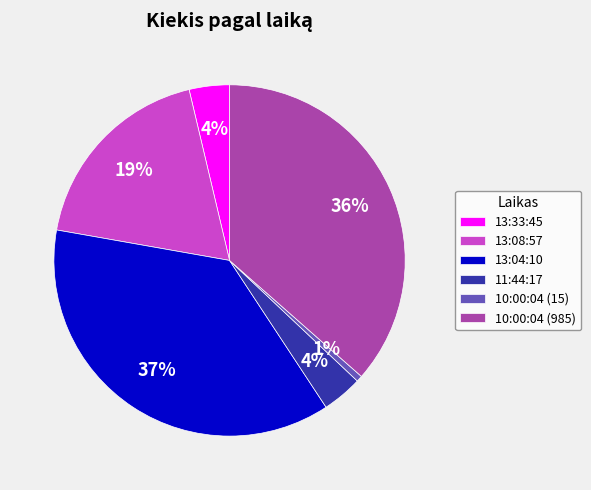

Which slice is the smallest?

10:00:04 (15)